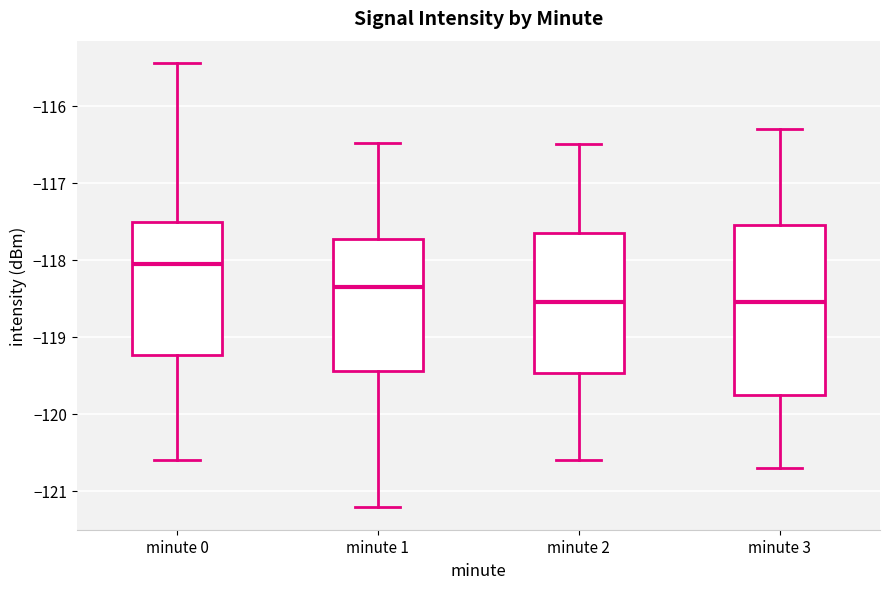

Reading left to right, read every box against the y-axis: the position of its median line, the range the box covers, and the ends of its whiskers. The values are not printed on the chart, so give them approximately, as read against the axis.

minute 0: median -118.1, box -119.2 to -117.5, whiskers -120.6 to -115.4
minute 1: median -118.3, box -119.4 to -117.7, whiskers -121.2 to -116.5
minute 2: median -118.5, box -119.5 to -117.6, whiskers -120.6 to -116.5
minute 3: median -118.5, box -119.7 to -117.5, whiskers -120.7 to -116.3